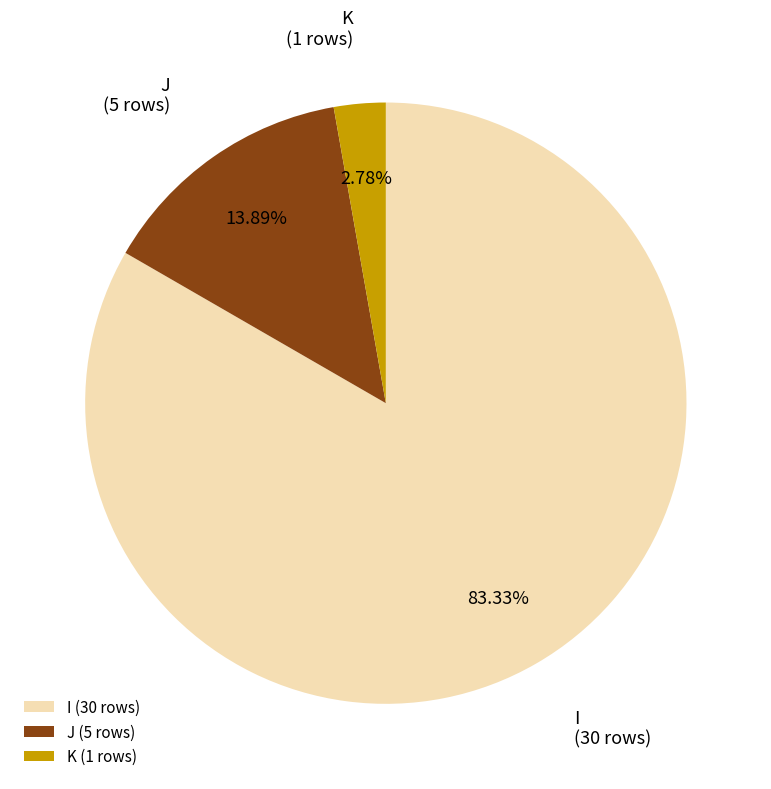

To the nearest percent, what is the difference between the largest and smallest slice percentages?

81%